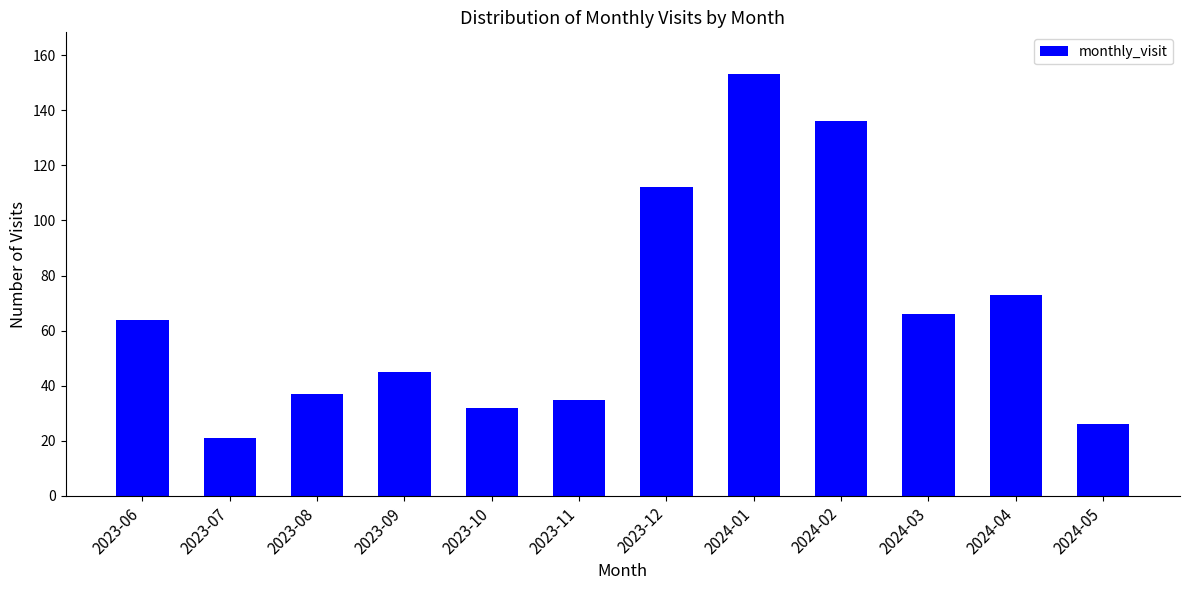

What is the difference between the second highest and second lowest values?

110